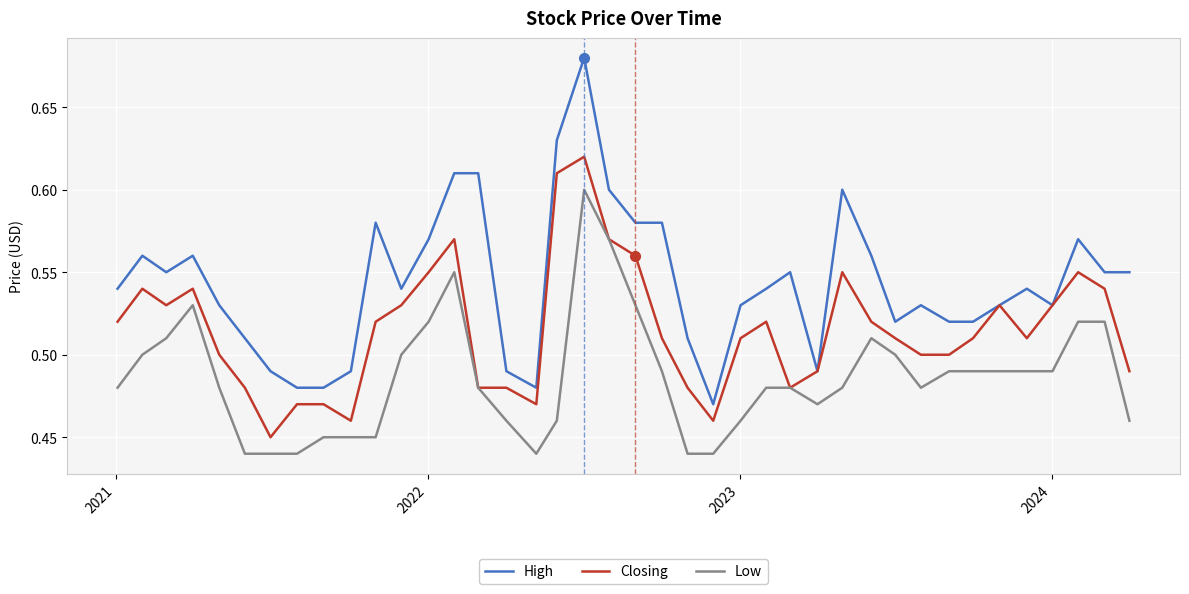

List the series in order of their overall mean, highest first.

High, Closing, Low